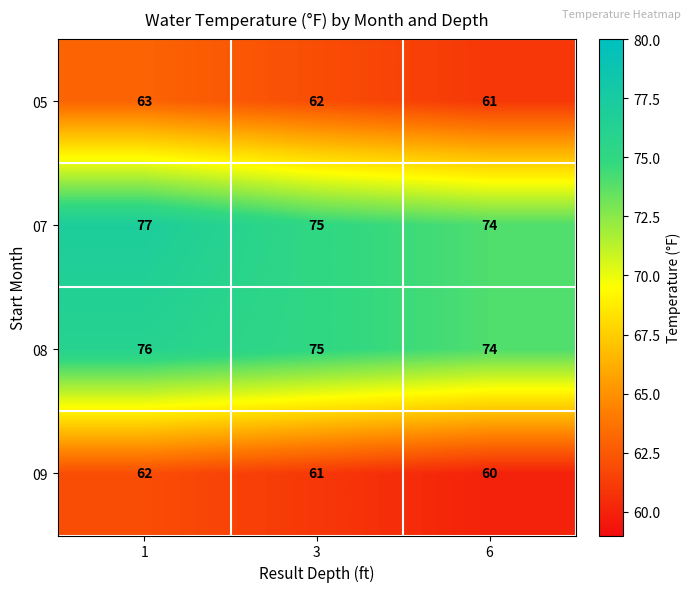

At 1, list the series in order from smallest to largest.

09, 05, 08, 07